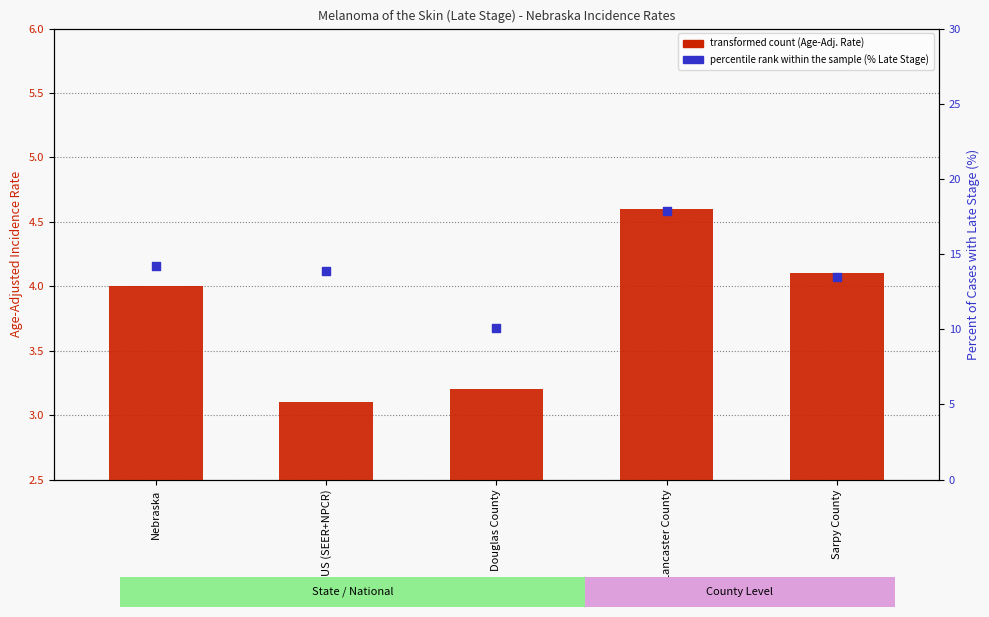

What is the total value across all series at Nebraska?

18.2